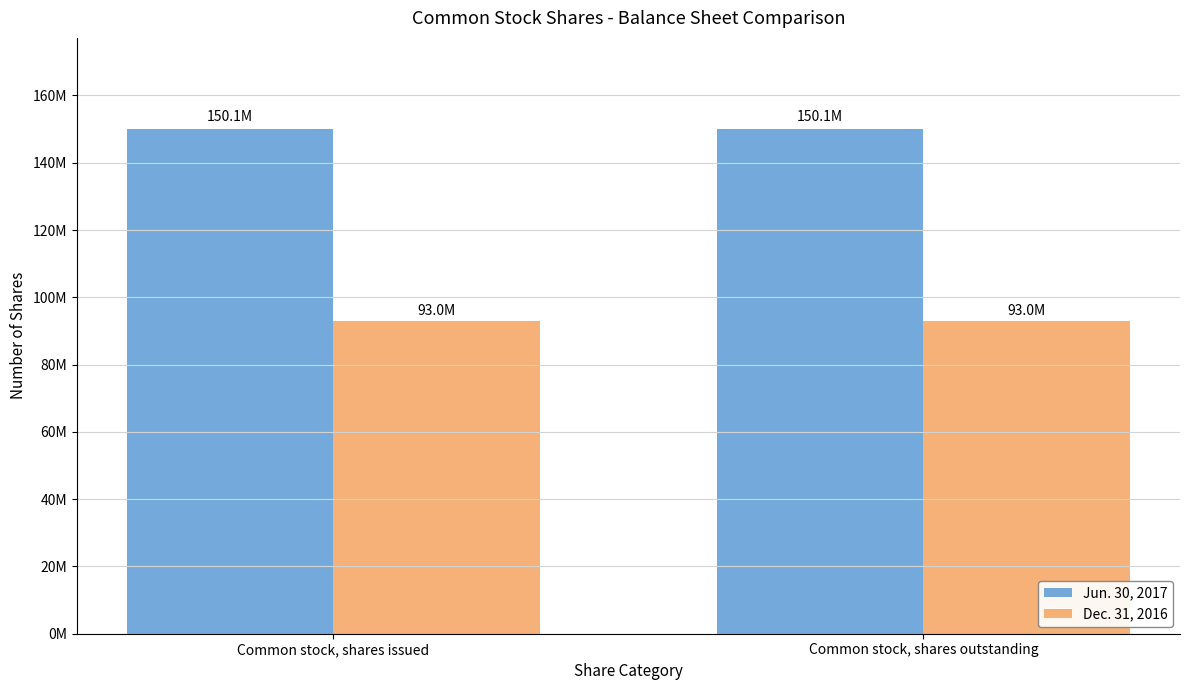

What are all the series names shown in the legend?

Jun. 30, 2017, Dec. 31, 2016